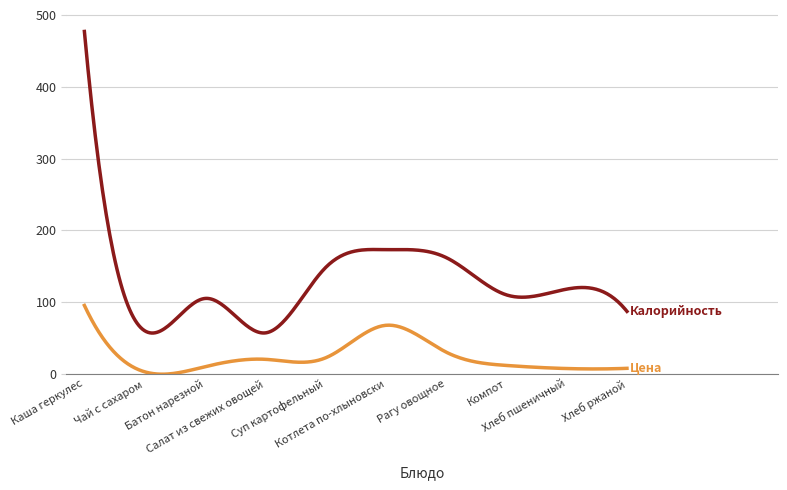

What is the greatest value displayed?

477.0